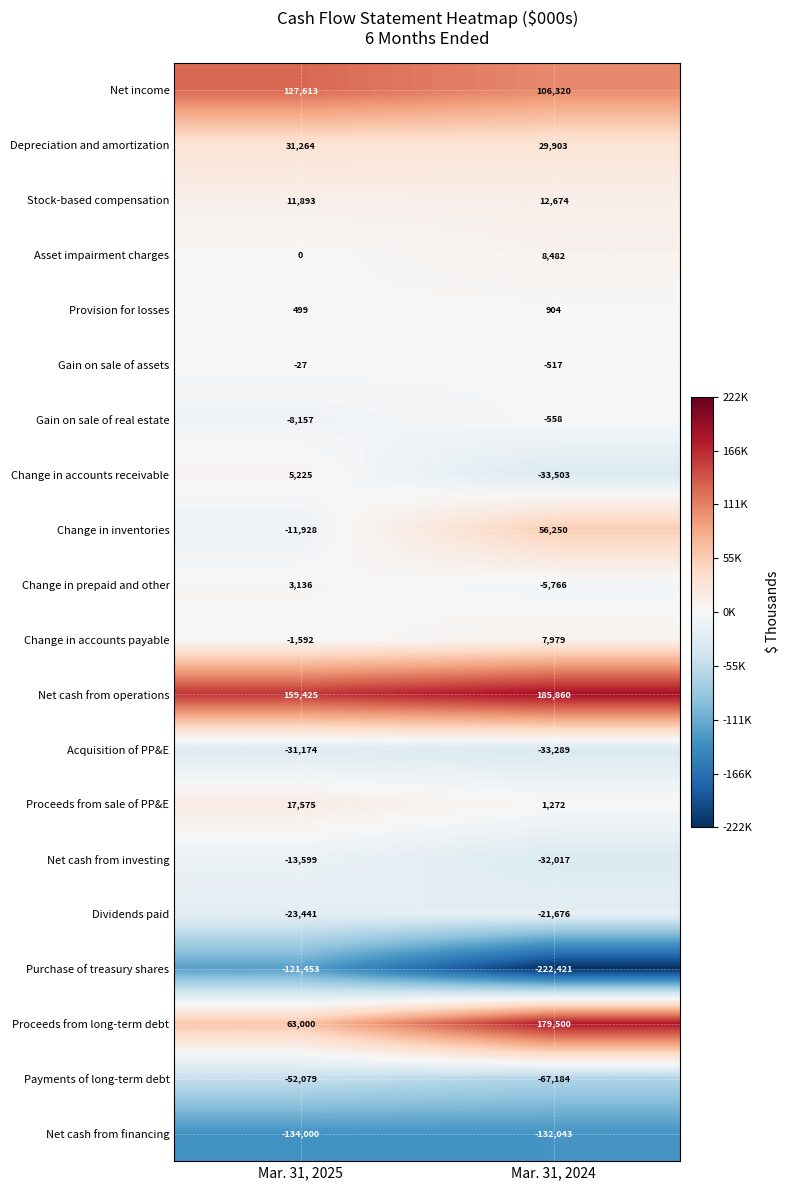

Where is Purchase of treasury shares nearest to the value -171937?

Mar. 31, 2025